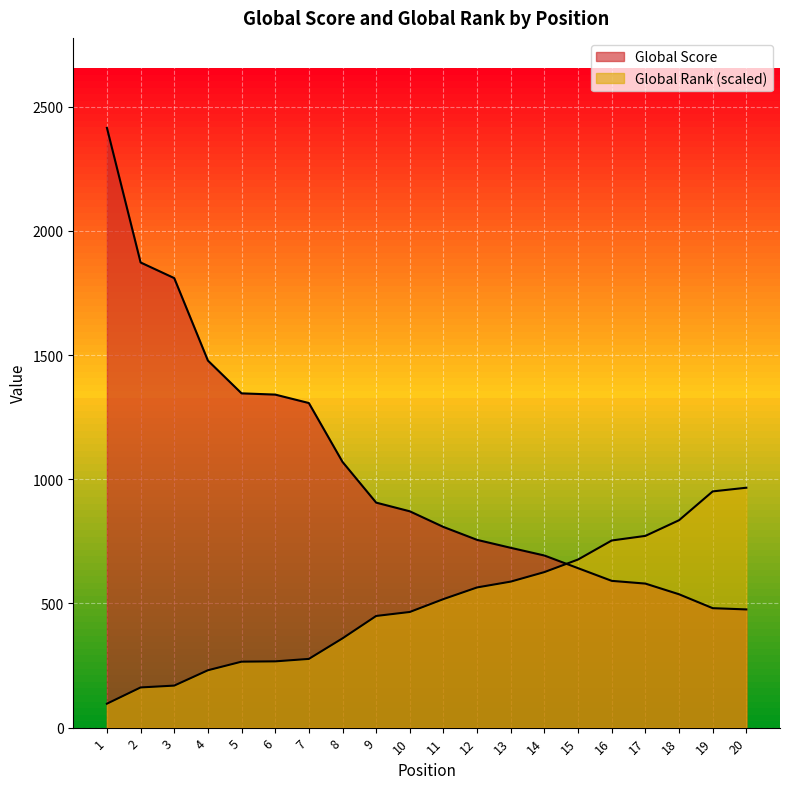

Which series has the widest spread of values?

Global Score